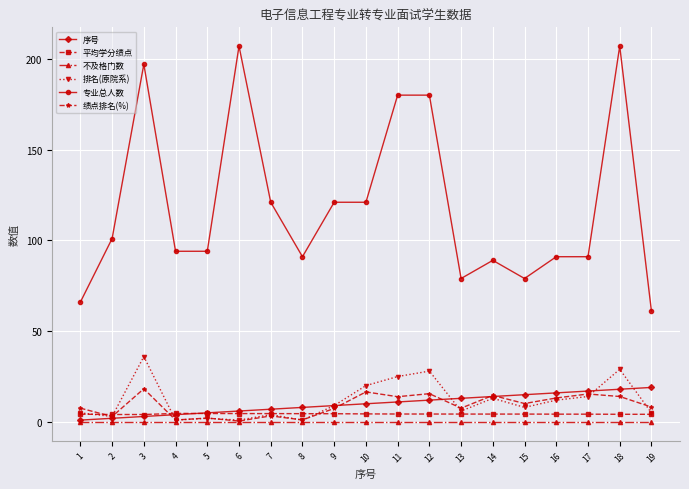

How many lines are shown in the chart?

6